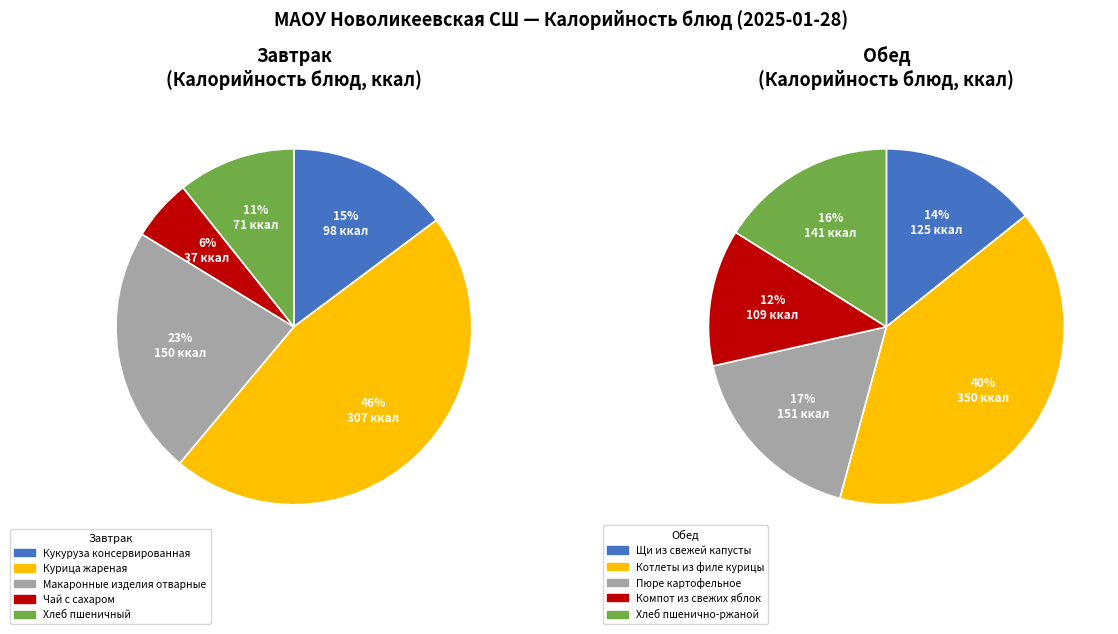

Count the number of slices in the pie.

10